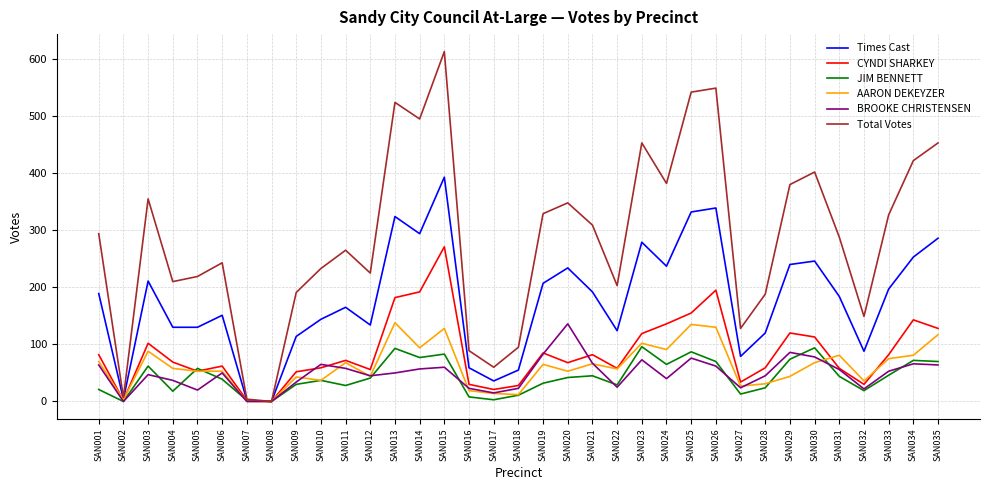

Which series changed the most between SAN017 and SAN023?

Total Votes